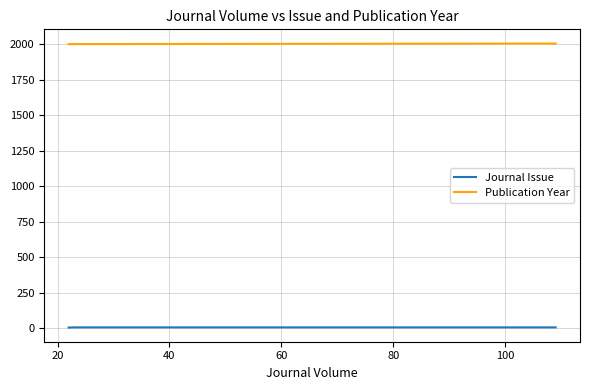

List the series in order of their overall mean, highest first.

Publication Year, Journal Issue